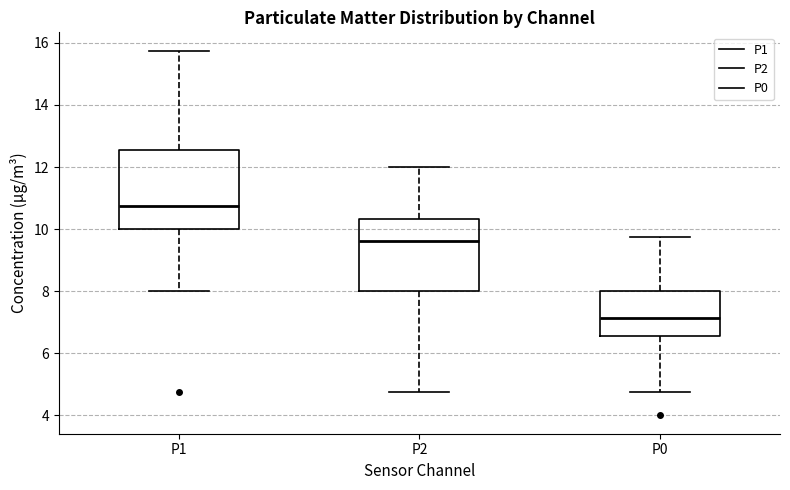

Which box has the lowest median line?

P0